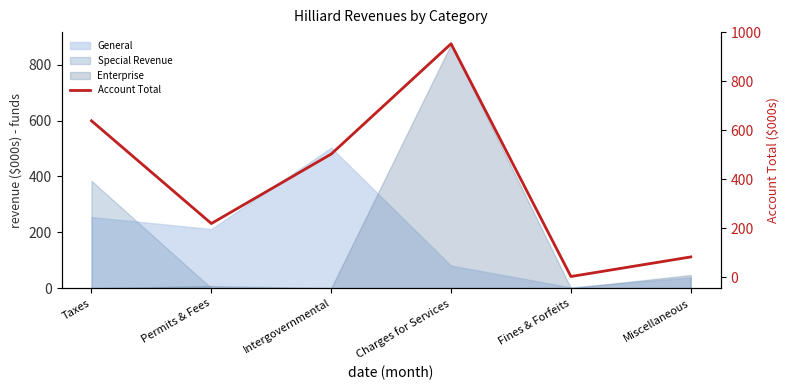

What is the smallest value displayed?

2.9